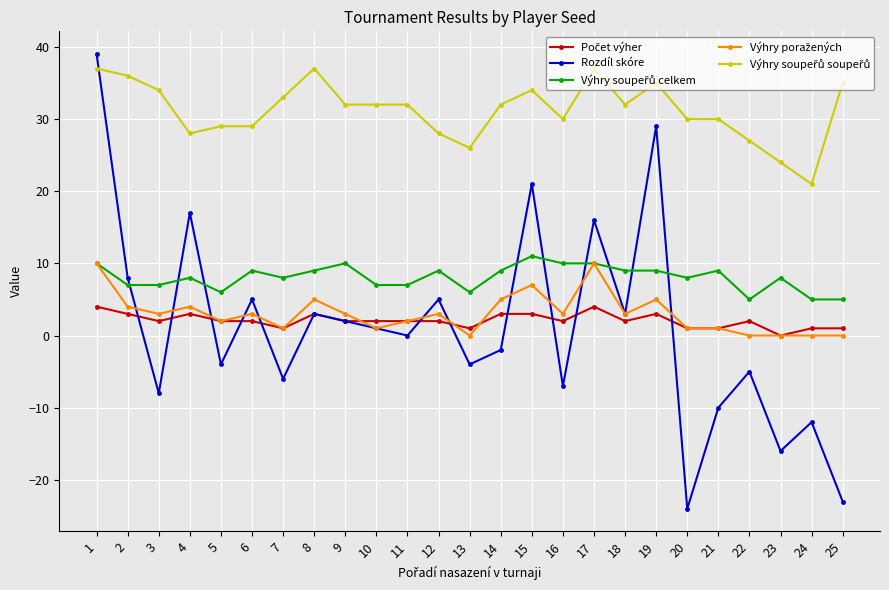

What is the greatest value displayed?

39